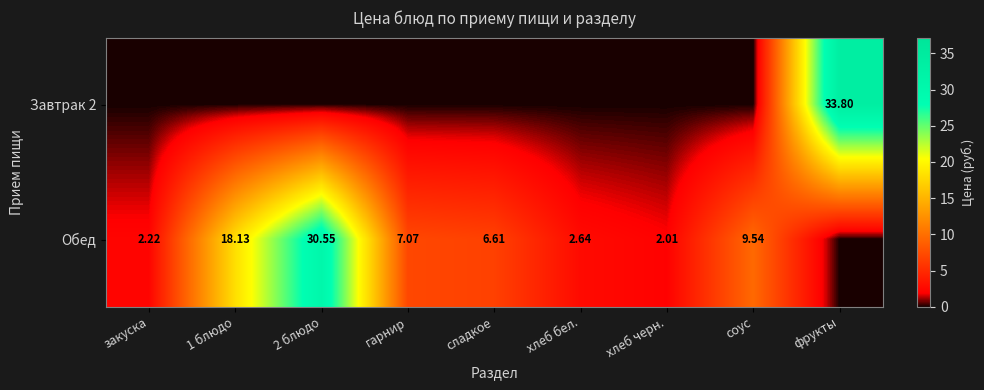

Rank the series by their maximum value, from highest to lowest.

Завтрак 2, Обед